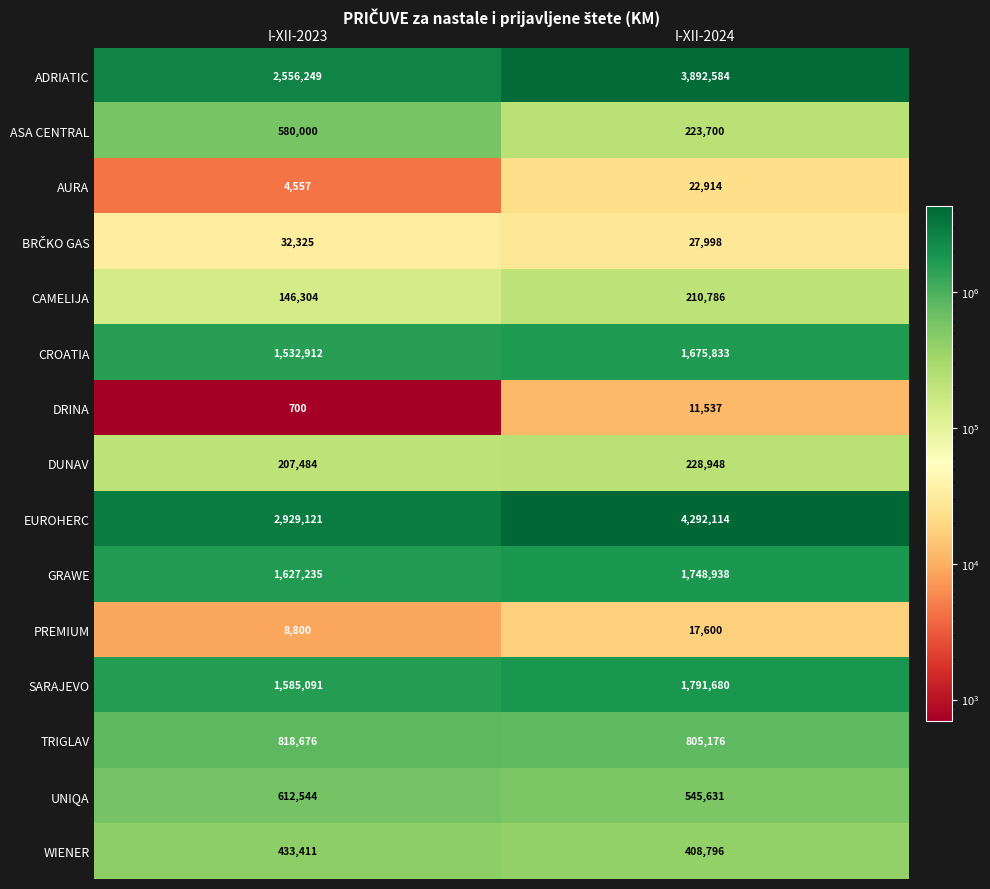

What is the total value across all series at I-XII-2023?

13075409